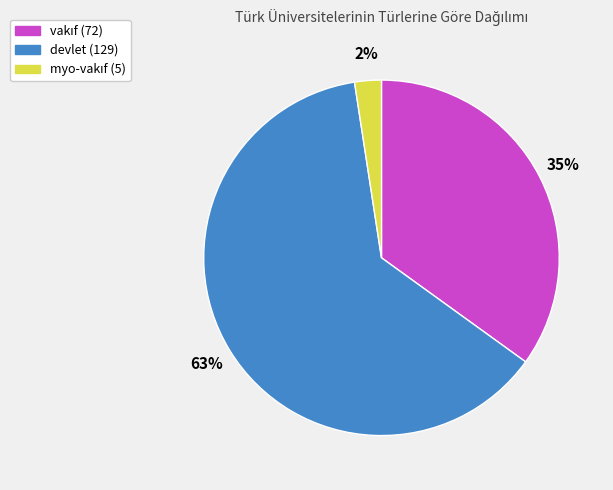

To the nearest percent, what percentage of the pie is devlet?

63%